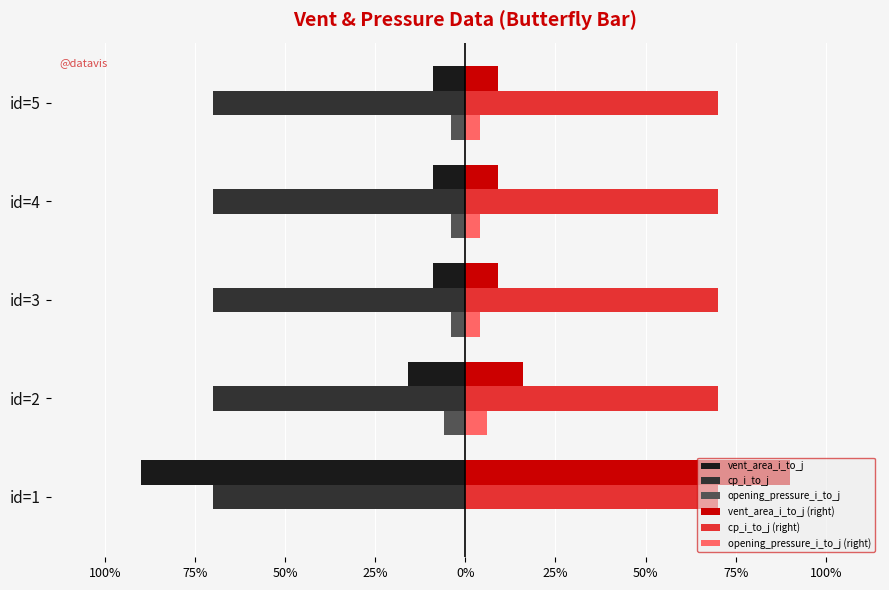

What are all the series names shown in the legend?

vent_area_i_to_j, cp_i_to_j, opening_pressure_i_to_j, vent_area_i_to_j (right), cp_i_to_j (right), opening_pressure_i_to_j (right)